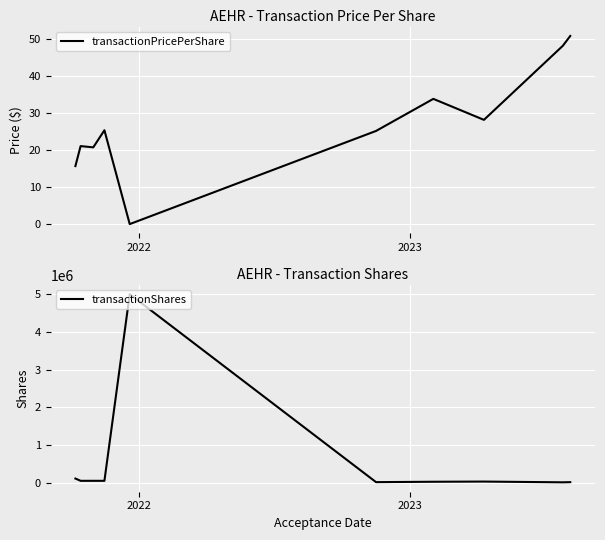

Reading left to right, transcribe all the data shown in this chart.

transactionPricePerShare: 15.7	21.1	20.8	25.4	0.0	25.2	33.9	28.2	48.2	50.9
transactionShares: 110000.0	50000.0	50000.0	50000.0	5000000.0	15000.0	25000.0	30000.0	10208.0	14470.0